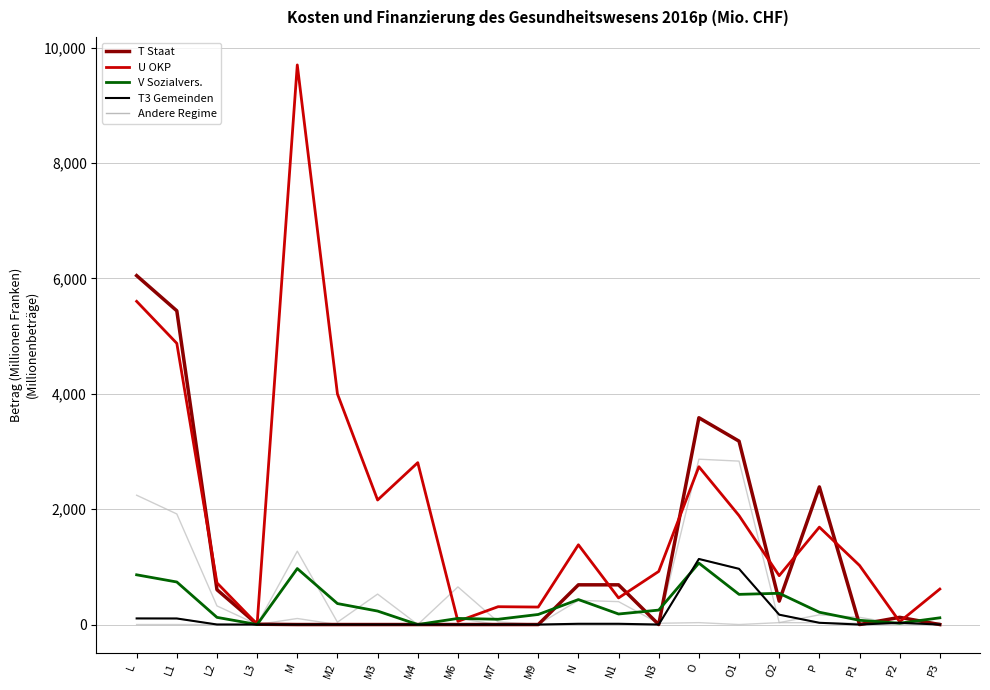

True or false: X Privatvers. and W Öffentl. intersect in this chart.

True